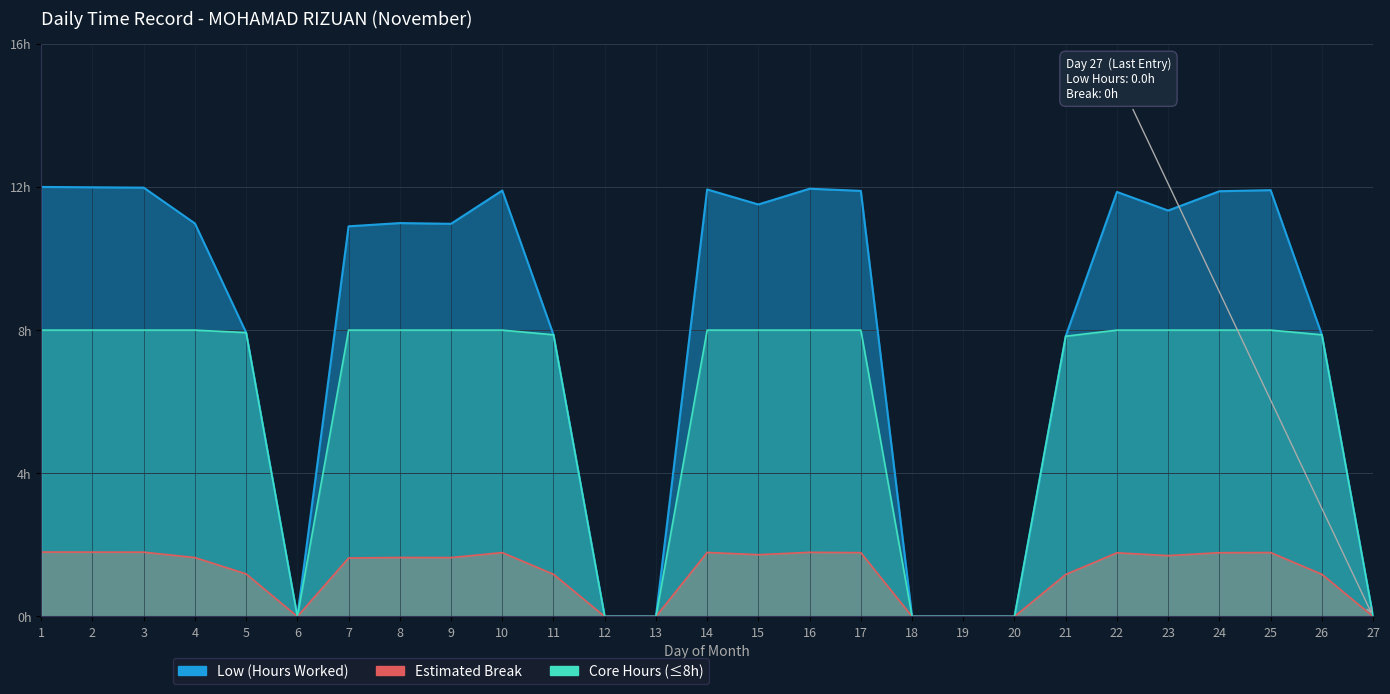

What is the greatest value displayed?

12.0